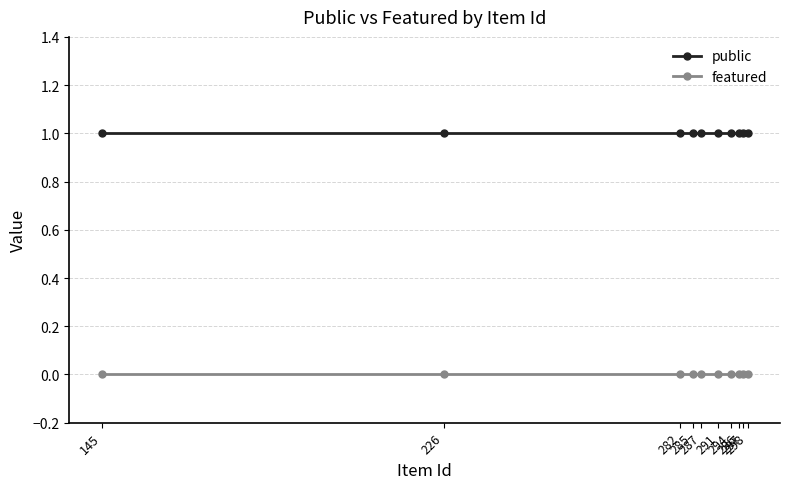

Reading left to right, extract all data points from this chart.

public: 1	1	1	1	1	1	1	1	1	1
featured: 0	0	0	0	0	0	0	0	0	0